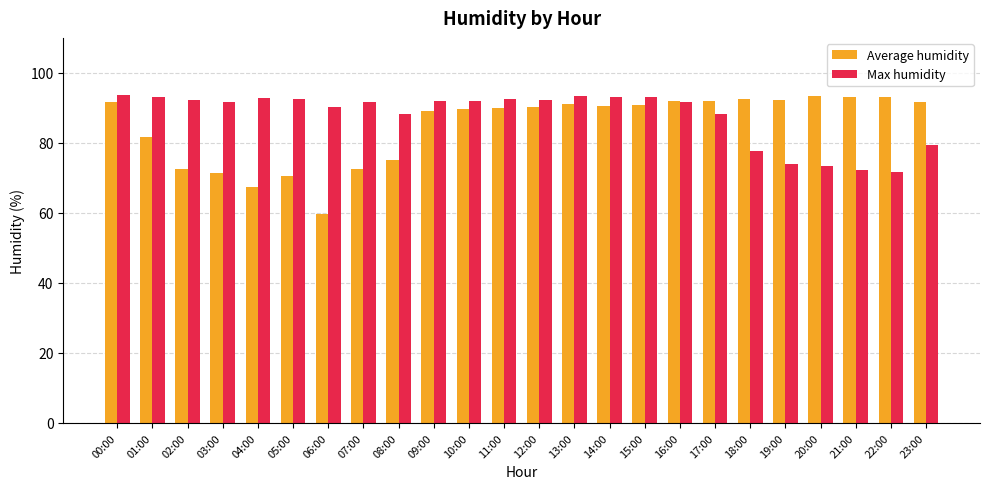

What is the difference between the Max humidity values at 09:00 and 03:00?

0.2